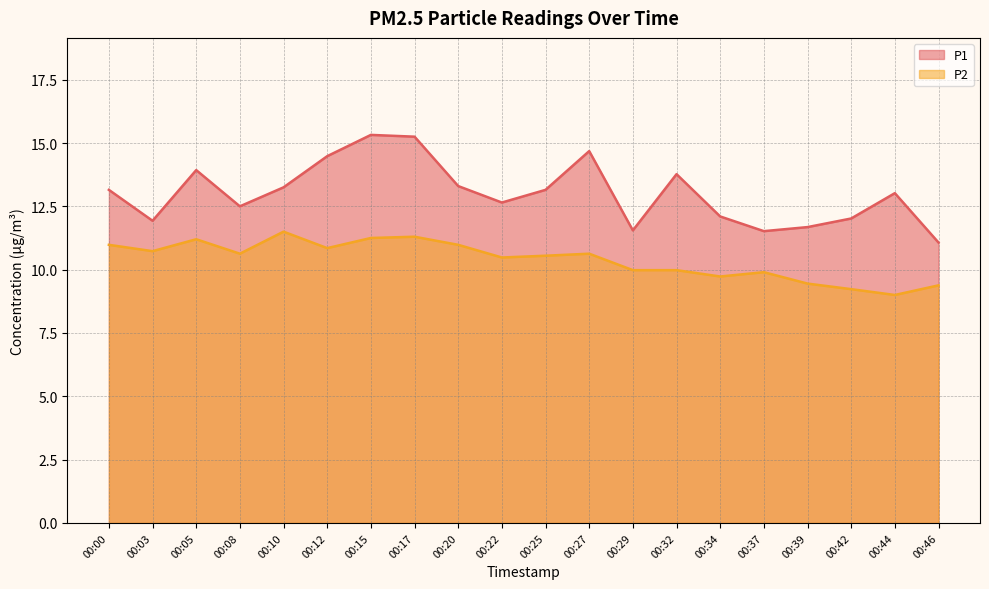

List the labels in order of P2 value, largest first.

00:10, 00:17, 00:15, 00:05, 00:00, 00:20, 00:12, 00:03, 00:08, 00:27, 00:25, 00:22, 00:29, 00:32, 00:37, 00:34, 00:39, 00:46, 00:42, 00:44